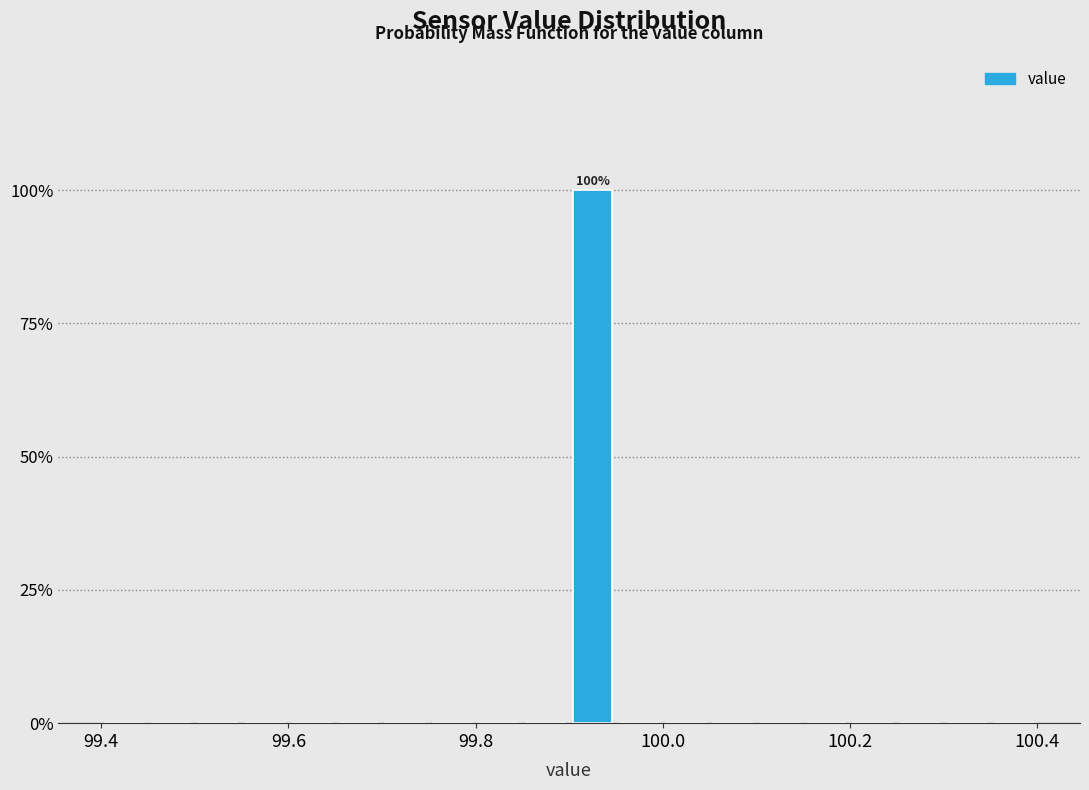

Read against the x-axis, roughly where is the centre of the tallest bar?

99.92